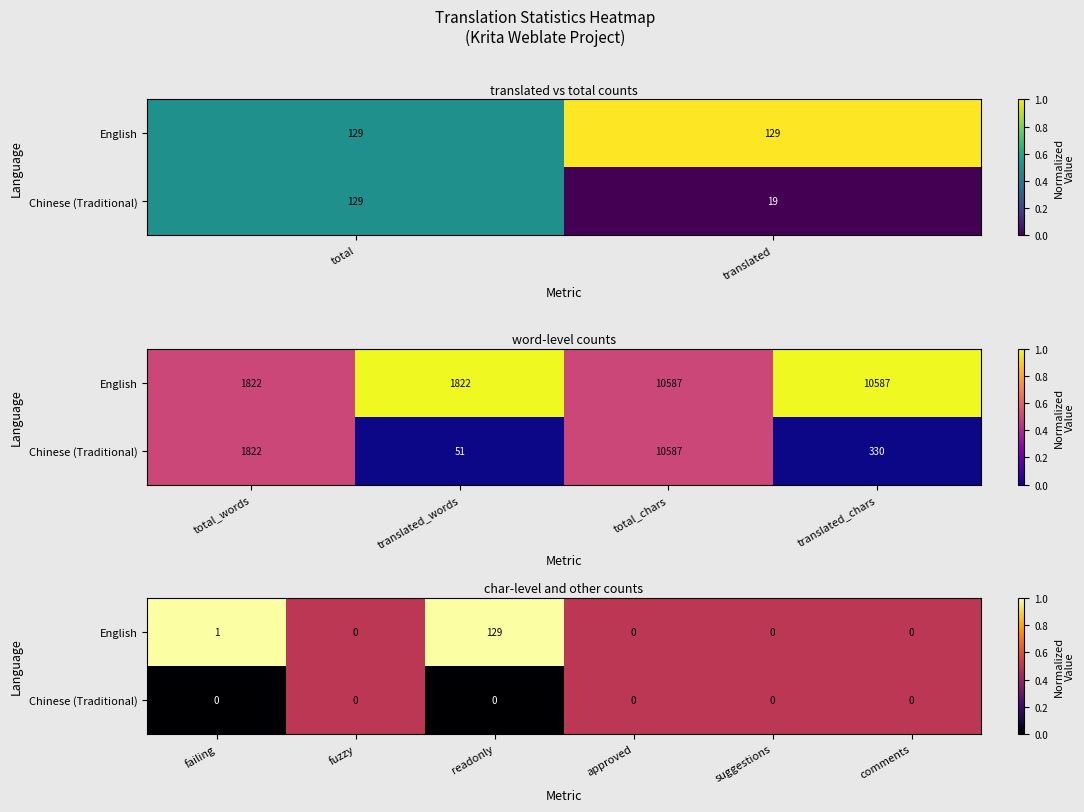

Is it true that Chinese (Traditional) equals 0.9 at suggestions?

False